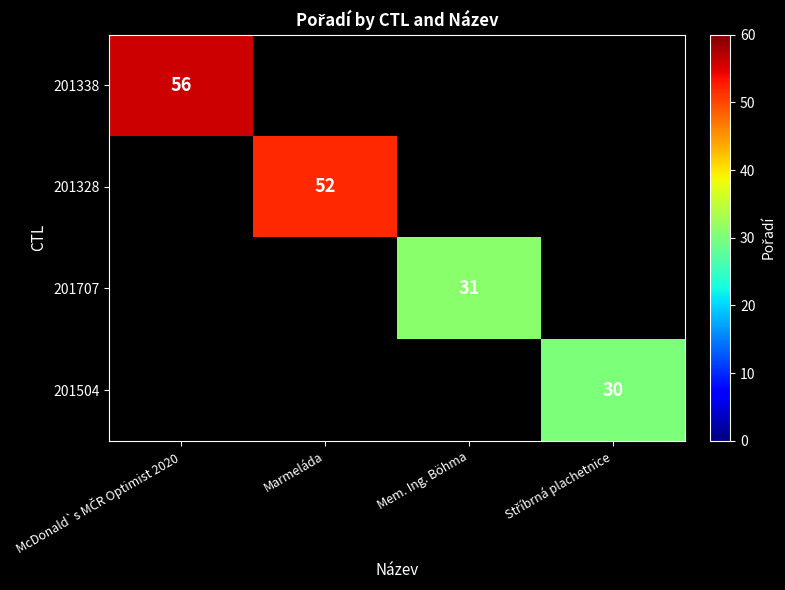

What is the maximum value for 201338?

56.0